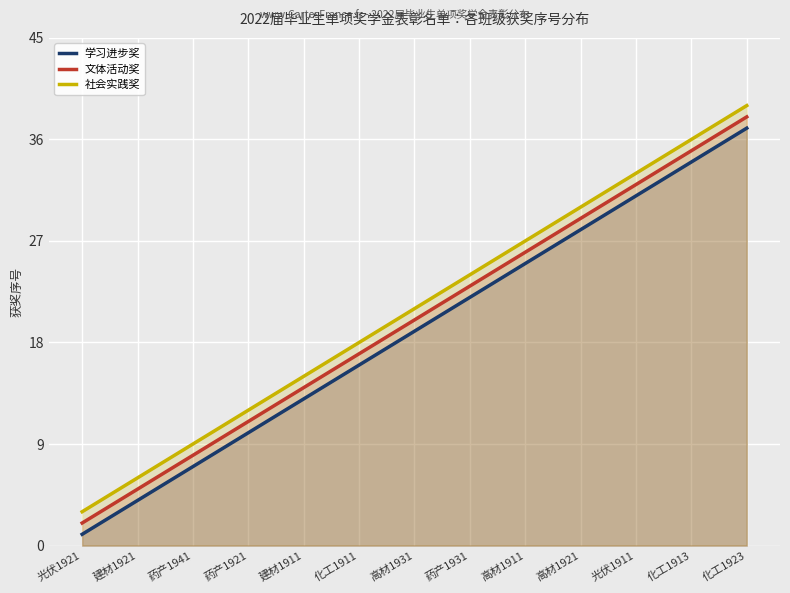

Reading left to right, list all the values displayed in this chart.

学习进步奖: 1	4	7	10	13	16	19	22	25	28	31	34	37
文体活动奖: 2	5	8	11	14	17	20	23	26	29	32	35	38
社会实践奖: 3	6	9	12	15	18	21	24	27	30	33	36	39